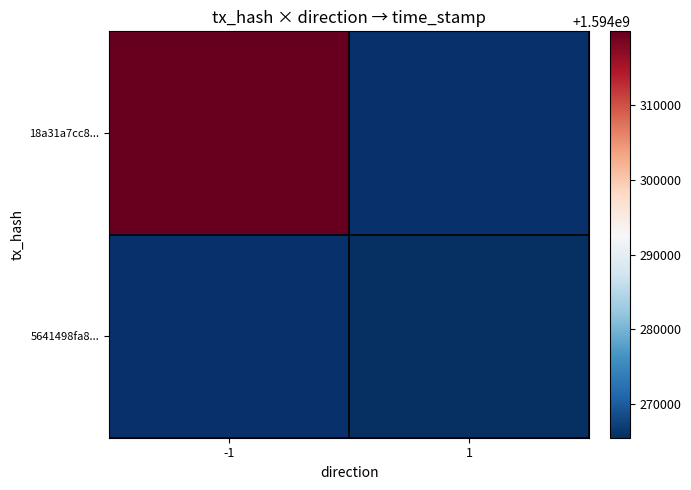

What is the smallest value displayed?

1594265524.0